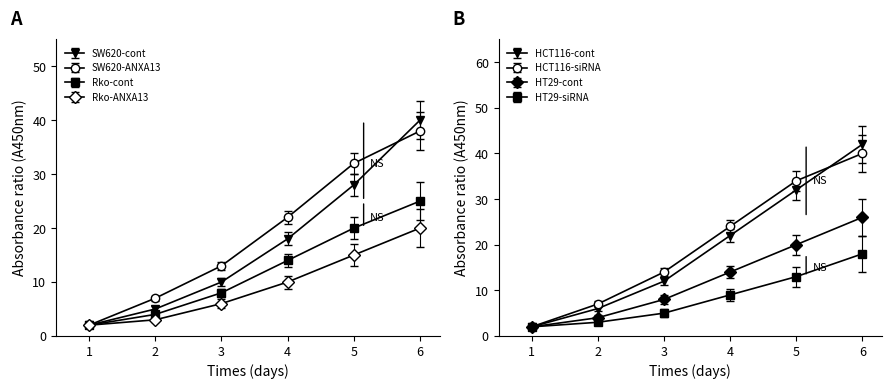

True or false: Rko-ANXA13 has a value of 1 at 2.

False